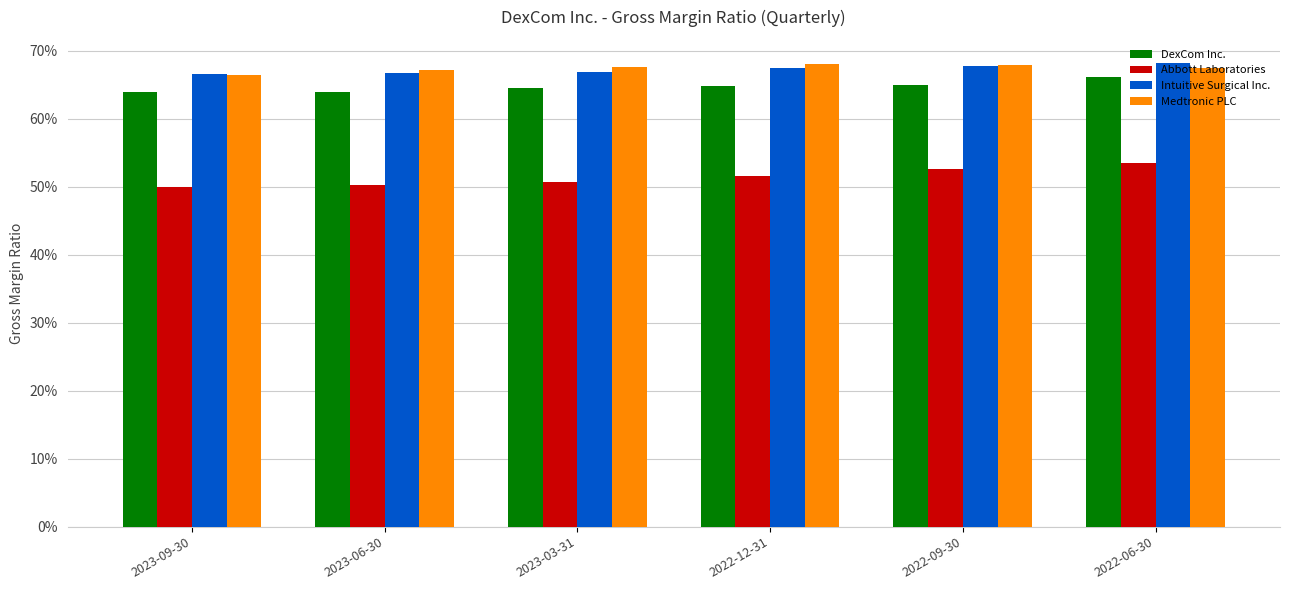

Which series changed the most between 2022-09-30 and 2022-06-30?

DexCom Inc.